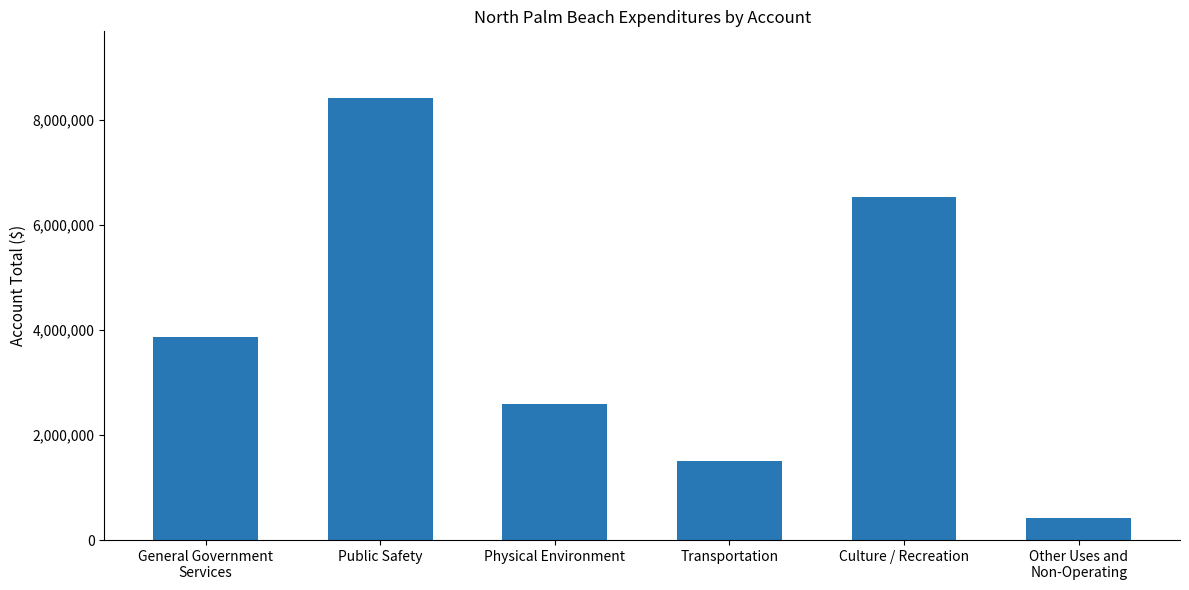

List the labels in order of value, largest first.

Public Safety, Culture / Recreation, General Government
Services, Physical Environment, Transportation, Other Uses and
Non-Operating